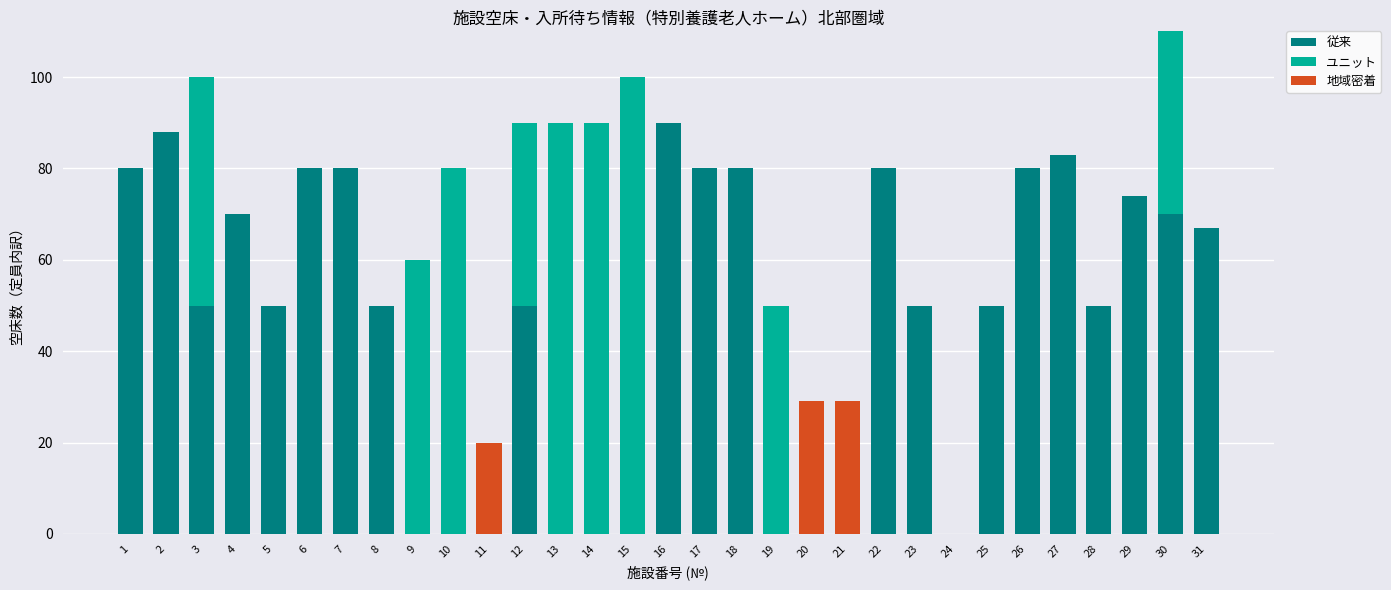

What is the total value across all series at 1?

80